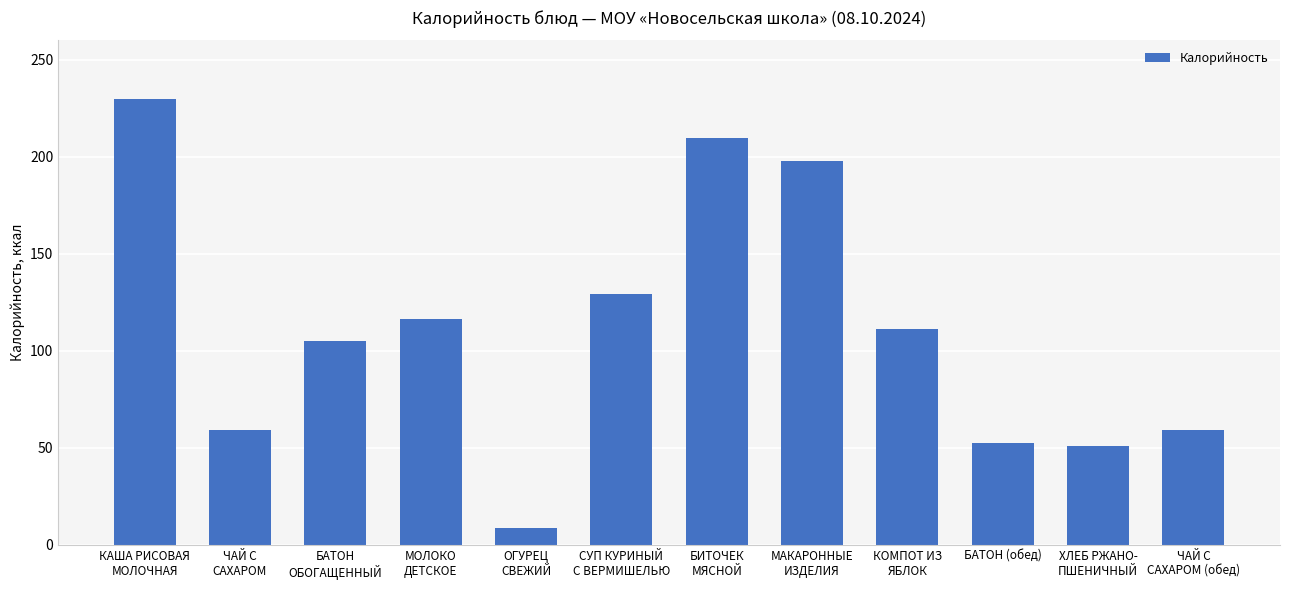

Where does the data first go above 111?

КАША РИСОВАЯ
МОЛОЧНАЯ